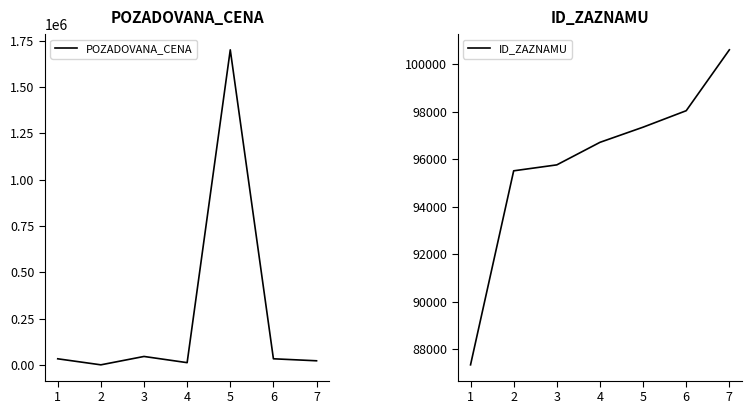

Read the POZADOVANA_CENA value at 1, to the nearest 100.

32600